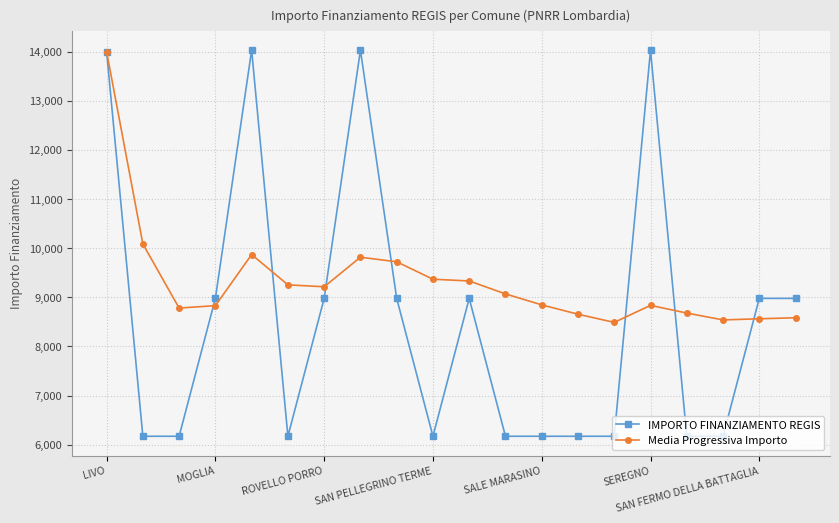

What is the maximum value shown in the chart?

14030.0